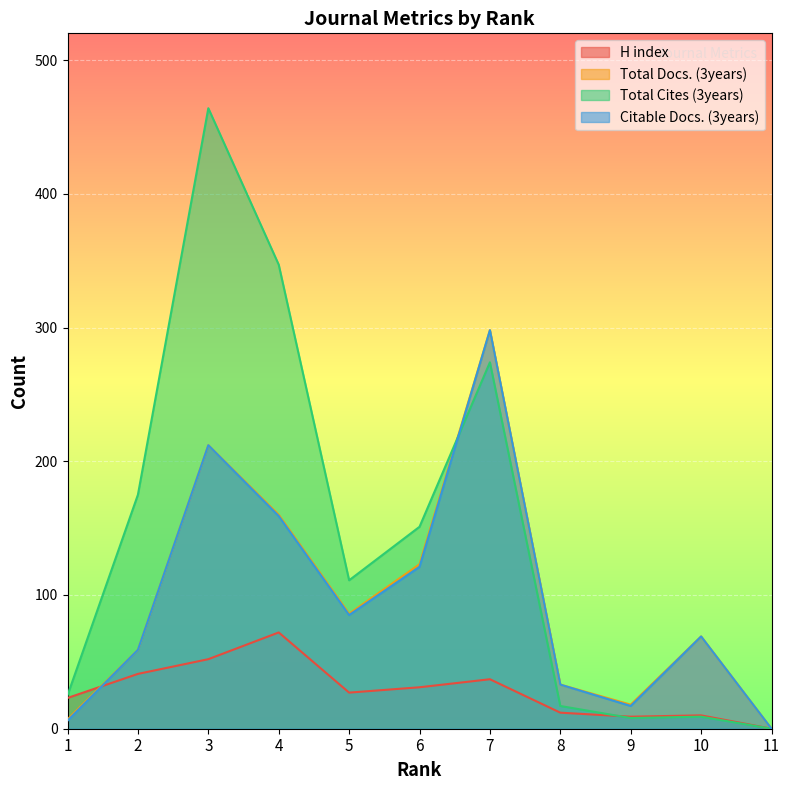

How many data points in Total Docs. (3years) are above 69?

5